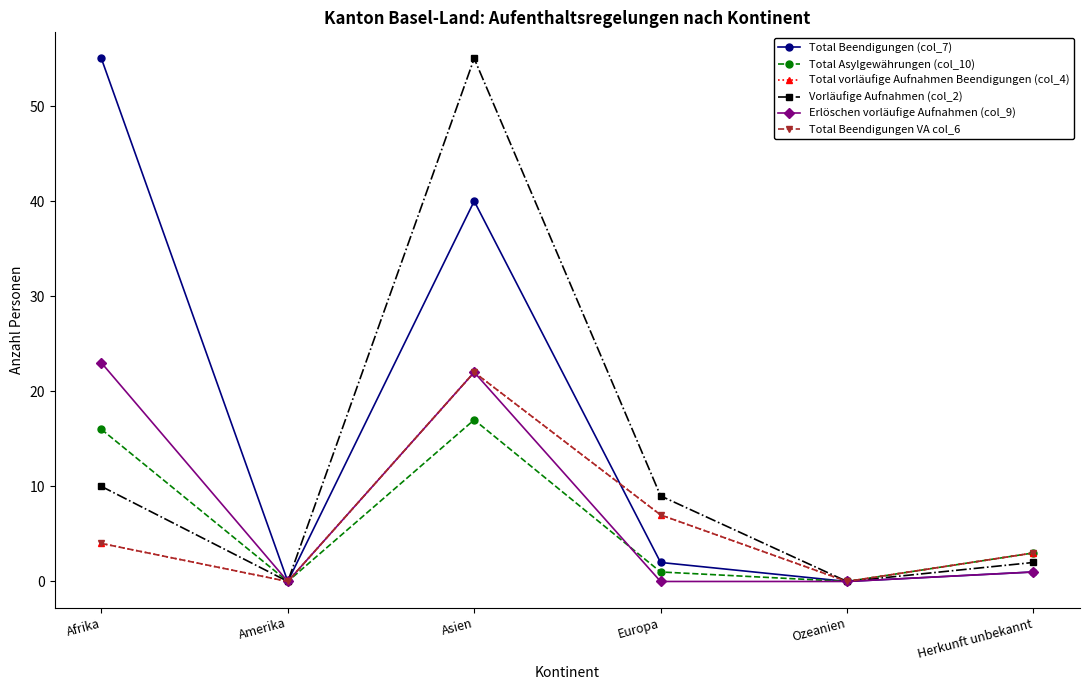

True or false: Total Beendigungen VA col_6 and Erlöschen vorläufige Aufnahmen (col_9) intersect in this chart.

False